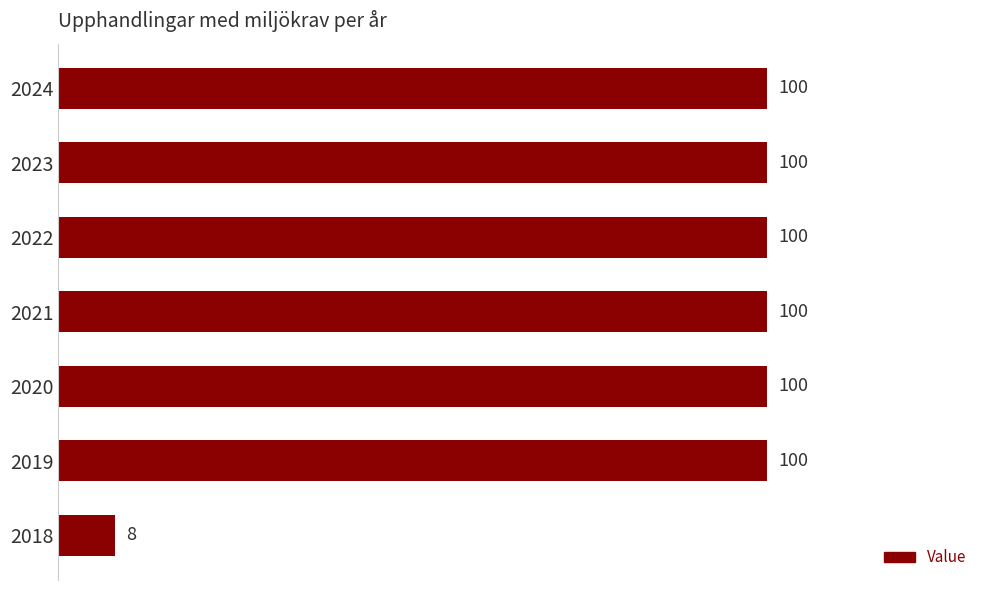

Is it true that the value at 2019 is 100?

True